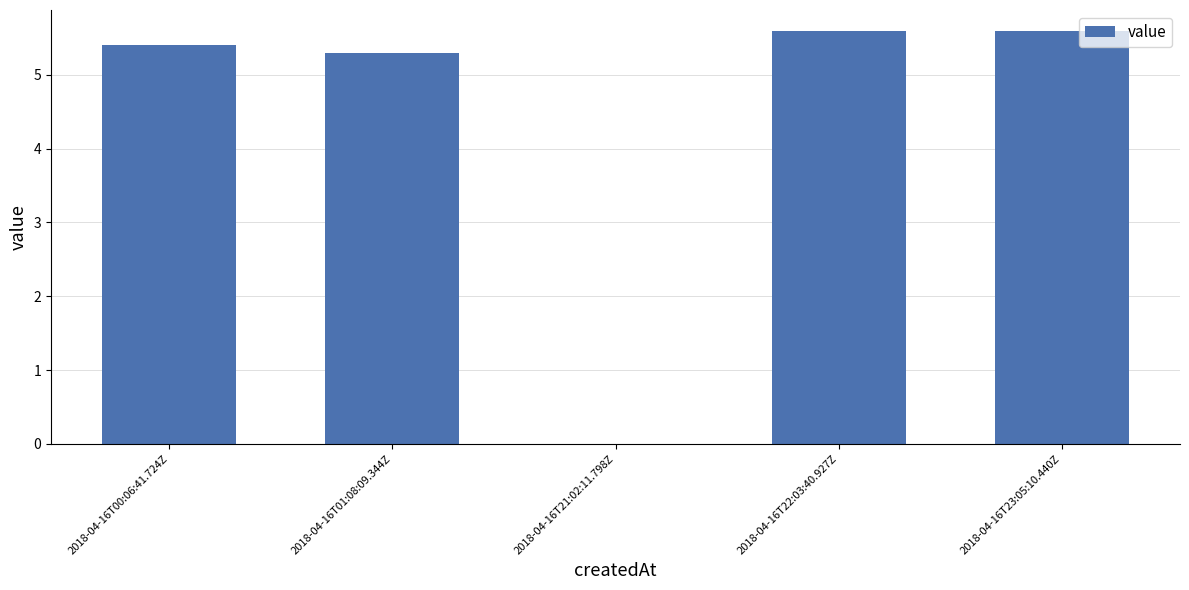

Reading right to left, what are all the values shown in this chart?

5.6	5.6	0.0	5.3	5.4